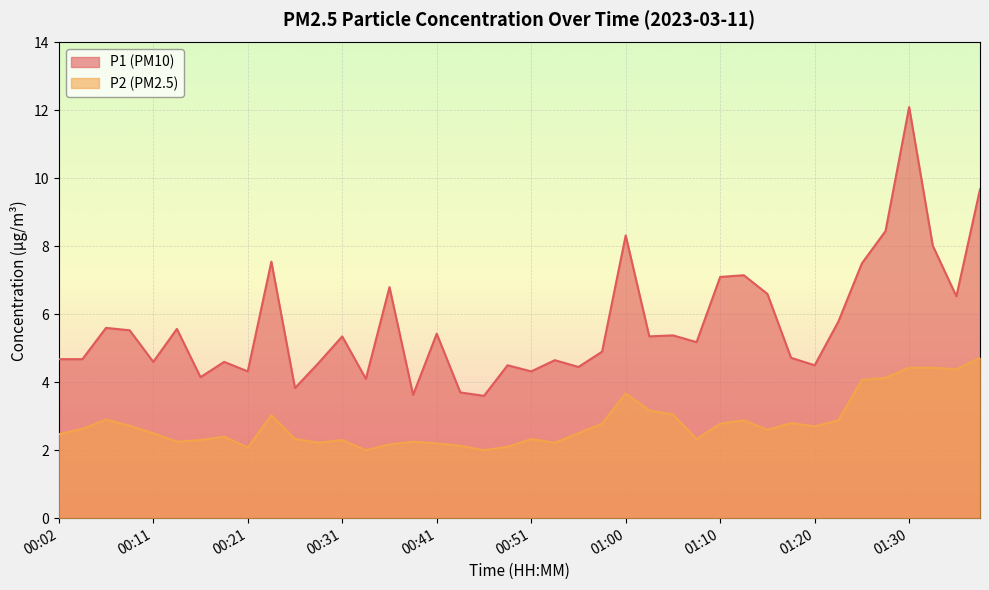

True or false: P2 has more than 0 points higher than both neighbors.

True